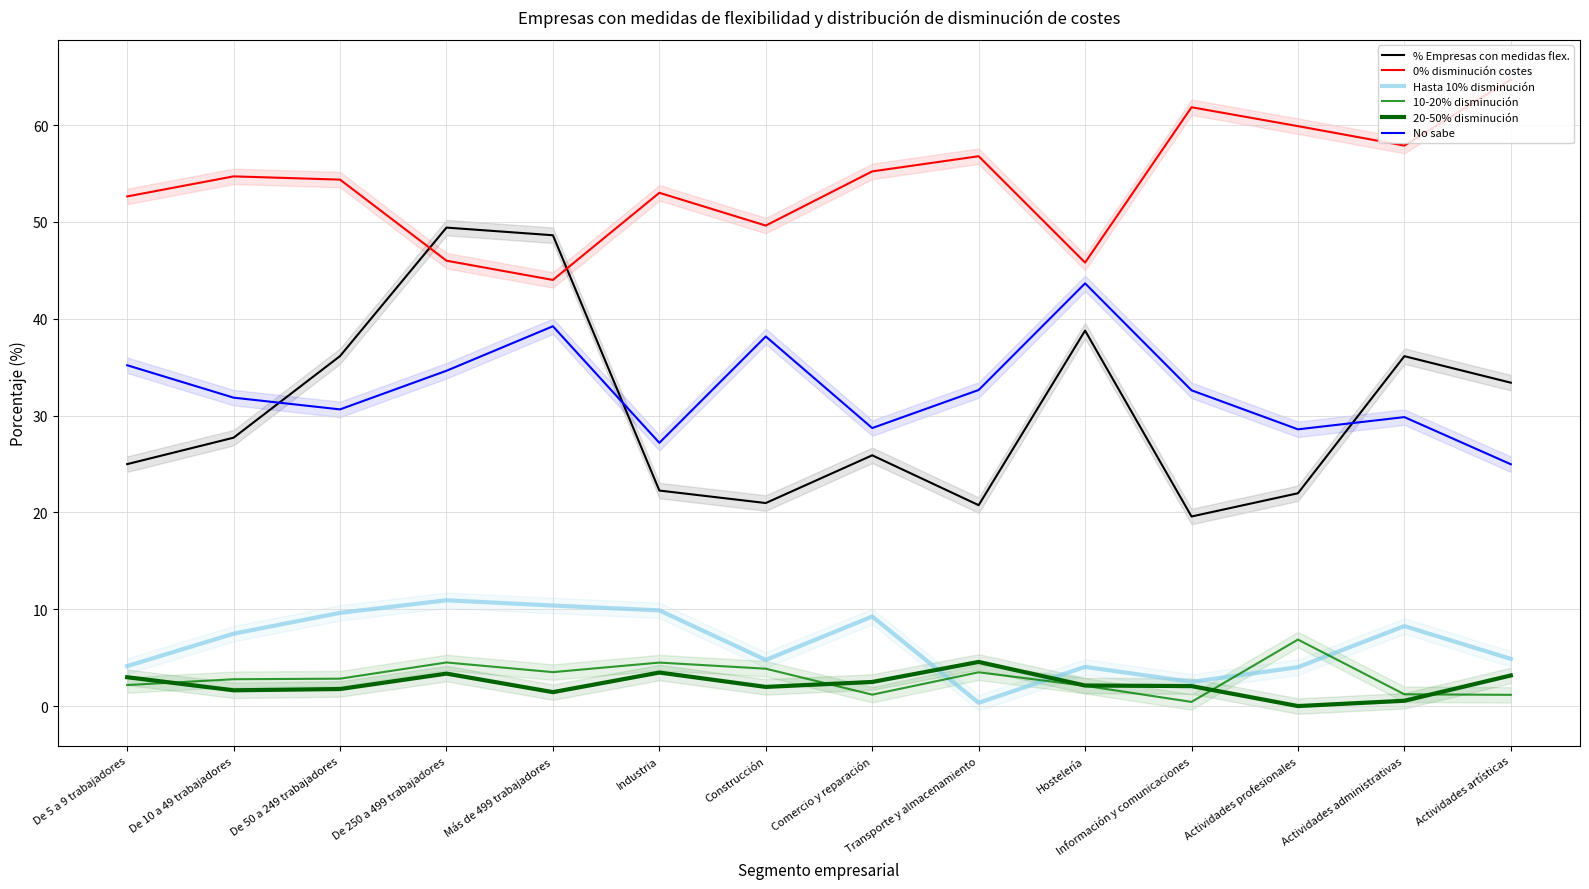

At Información y comunicaciones, list the series in order from smallest to largest.

10-20% disminución, 20-50% disminución, Hasta 10% disminución, % Empresas con medidas flex., No sabe, 0% disminución costes